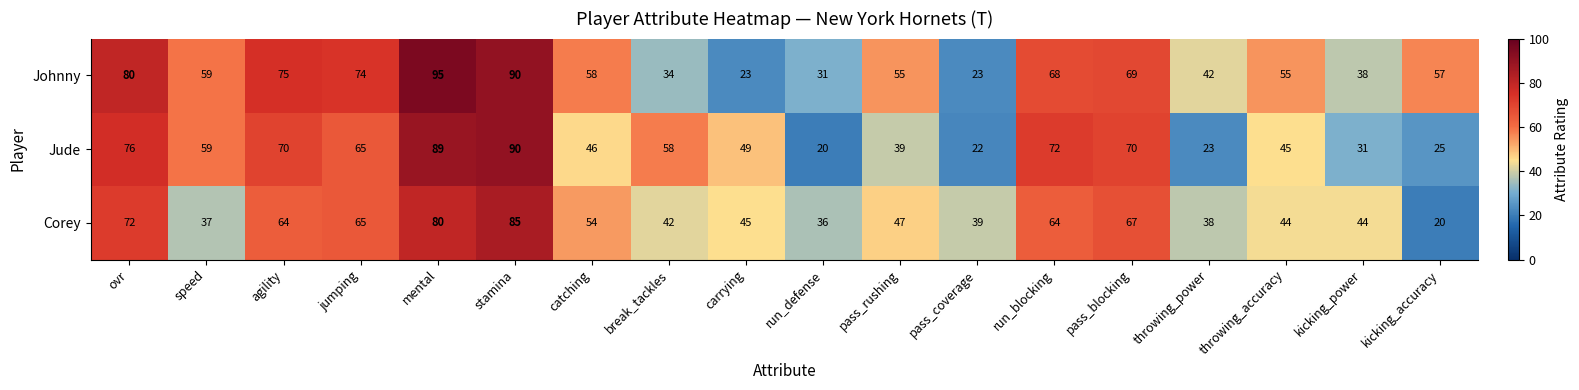

What is the average value of the Jude series?

53